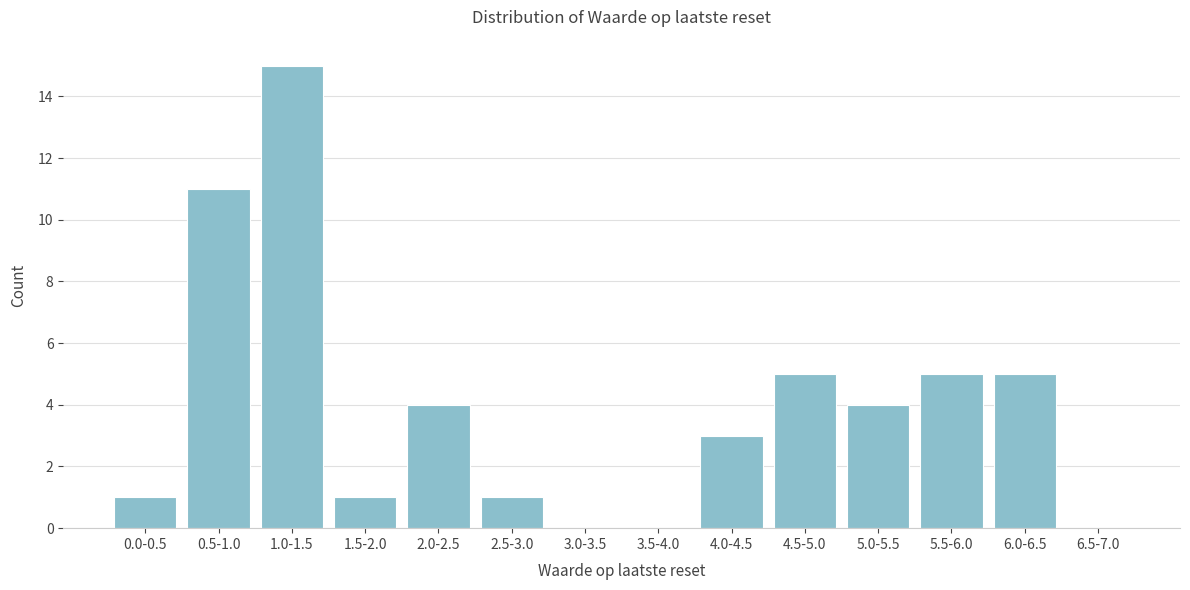

Reading left to right, extract all data points from this chart.

0.0-0.5=1	0.5-1.0=11	1.0-1.5=15	1.5-2.0=1	2.0-2.5=4	2.5-3.0=1	3.0-3.5=0	3.5-4.0=0	4.0-4.5=3	4.5-5.0=5	5.0-5.5=4	5.5-6.0=5	6.0-6.5=5	6.5-7.0=0